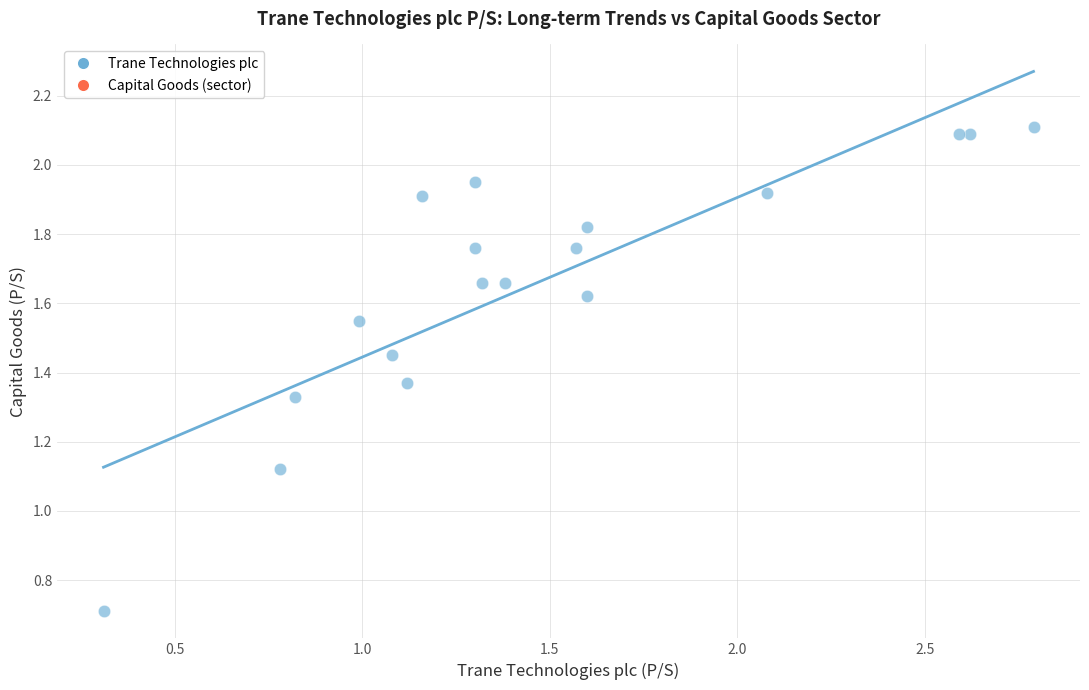

What is the range of X values (max minus min)?

2.5